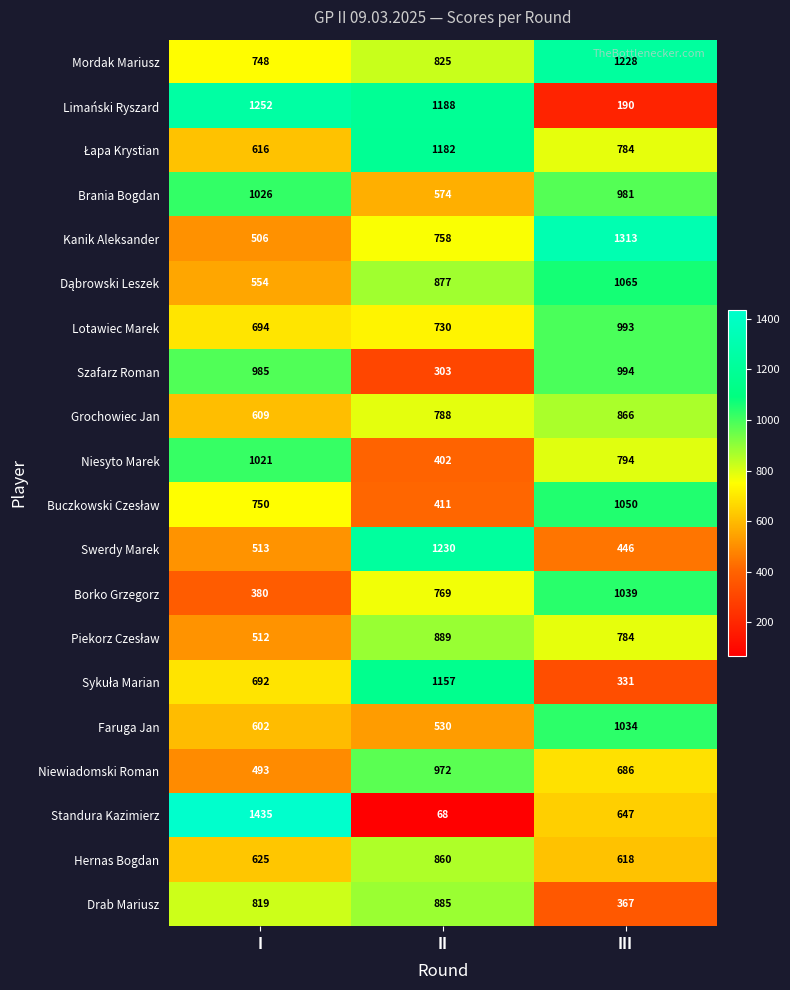

What is the greatest value displayed?

1435